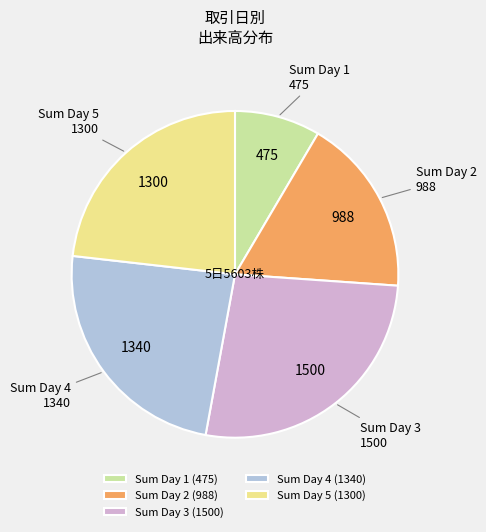

What is the ratio of the value at Sum Day 4 to the value at Sum Day 2?

1.4